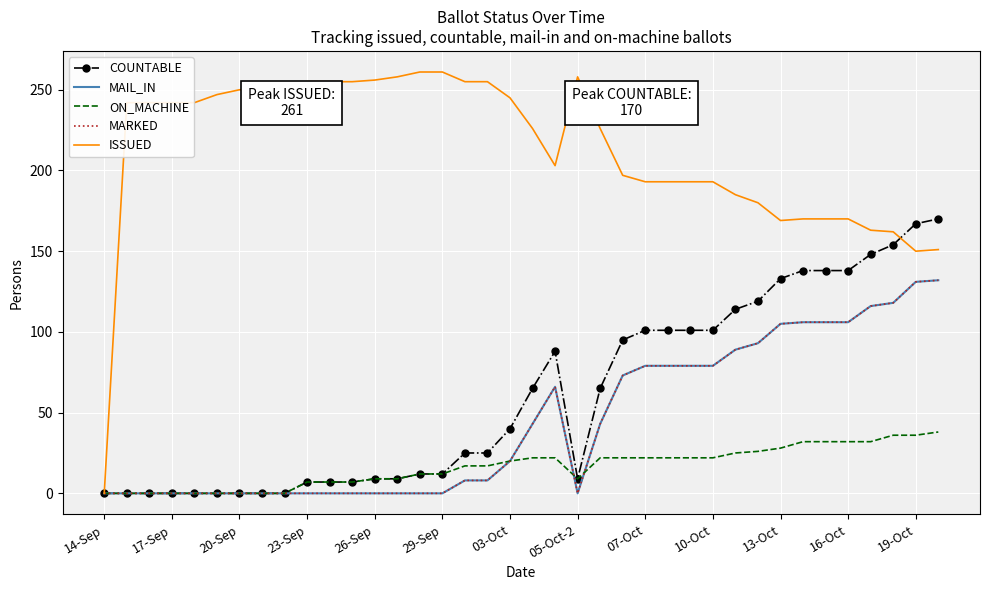

Which series ends up on top after the final intersection of COUNTABLE and ISSUED?

COUNTABLE